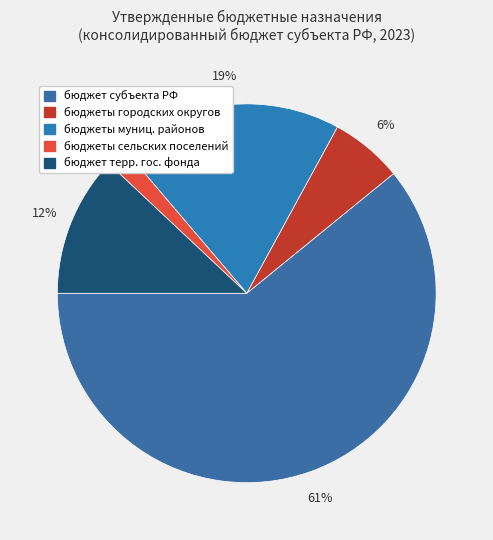

How many segments does this pie chart have?

5